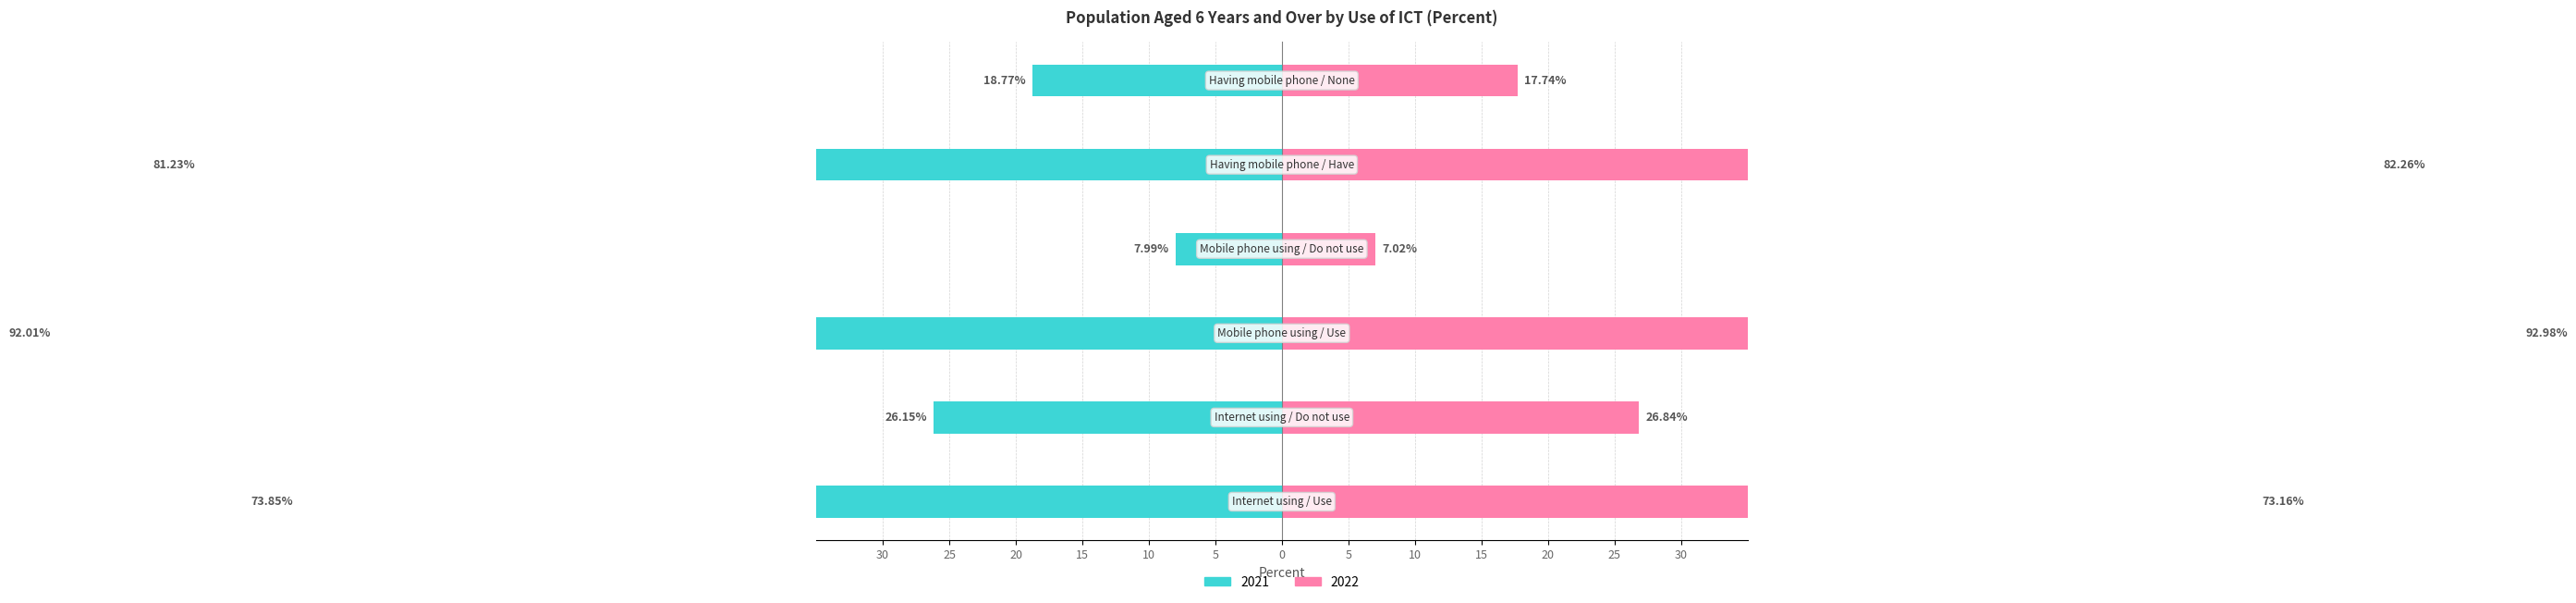

What is the label of the 3rd bar from the right?

Mobile phone using / Do not use